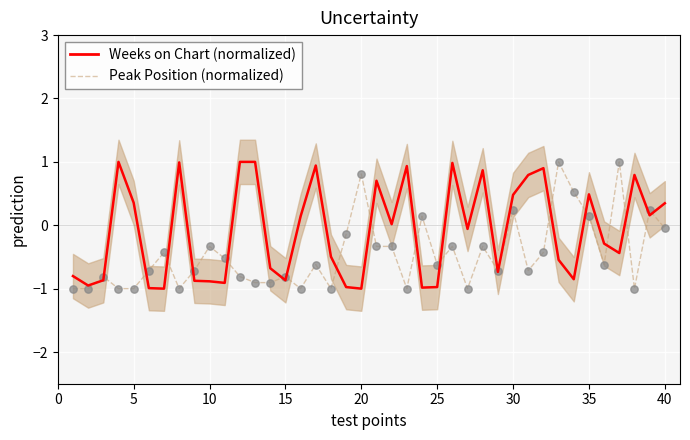

Is the value of Weeks on Chart (normalized) at 5 greater than the value of Peak Position (normalized) at 40?

Yes